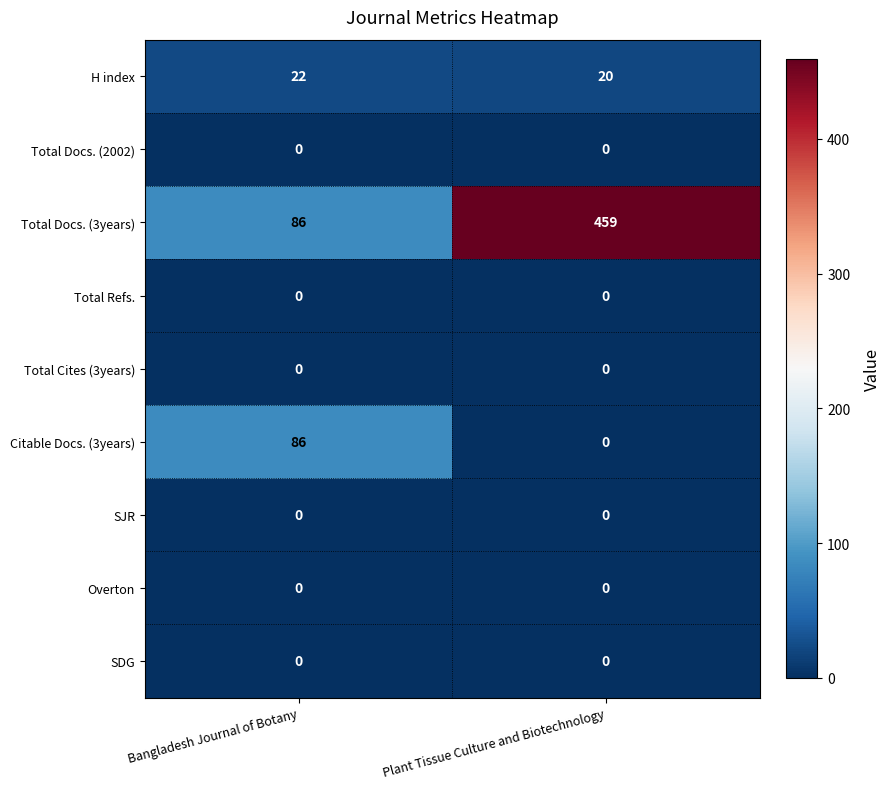

Rank the categories by H index value from highest to lowest.

Bangladesh Journal of Botany, Plant Tissue Culture and Biotechnology